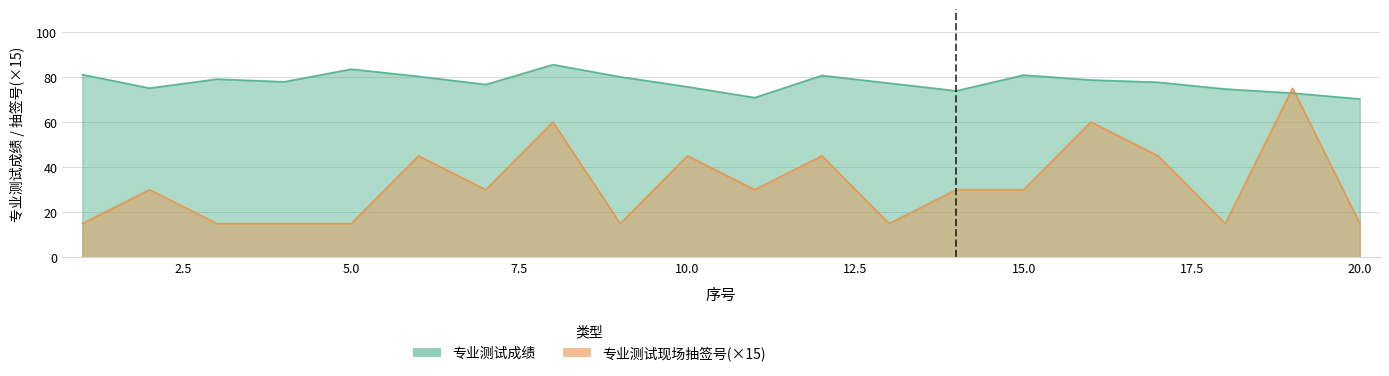

How many interior local peaks does the 专业测试成绩 series have?

5